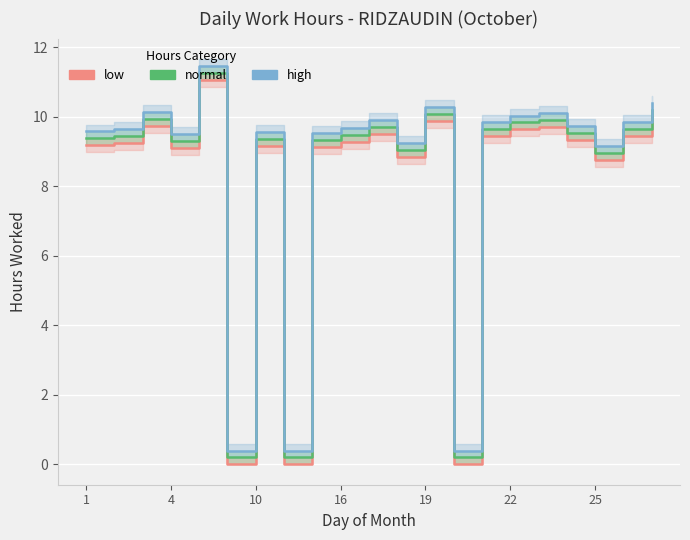

Reading left to right, what are all the values shown in this chart?

low: 9.2	9.3	9.7	9.1	11.1	0.0	9.2	0.0	9.1	9.3	9.5	8.8	9.9	0.0	9.4	9.6	9.7	9.3	8.8	9.5	10.0
normal: 9.4	9.5	9.9	9.3	11.3	0.2	9.4	0.2	9.3	9.5	9.7	9.0	10.1	0.2	9.7	9.8	9.9	9.5	9.0	9.7	10.2
high: 9.6	9.7	10.1	9.5	11.5	0.4	9.6	0.4	9.5	9.7	9.9	9.2	10.3	0.4	9.8	10.0	10.1	9.7	9.2	9.9	10.4